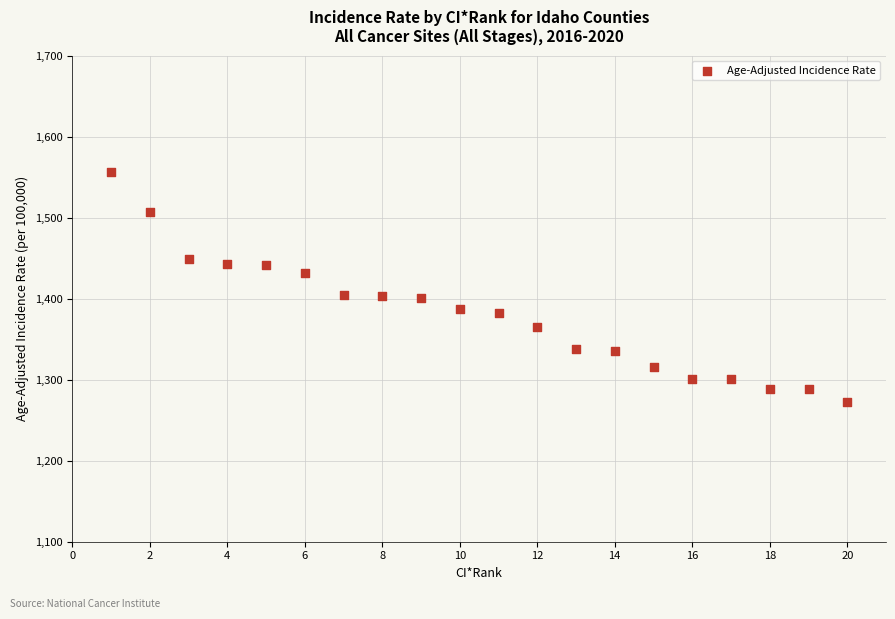

What is the range of X values (max minus min)?

19.0